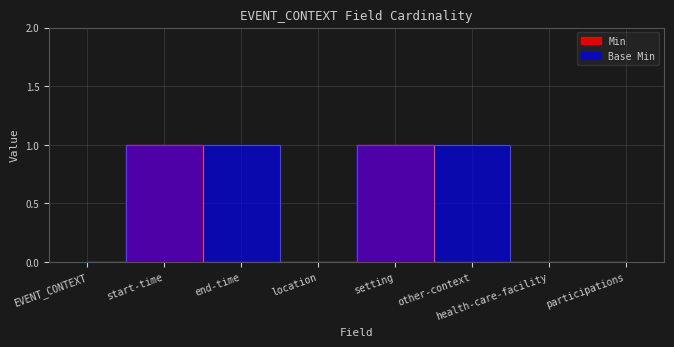

Is it true that Base Min equals 0 at location?

True